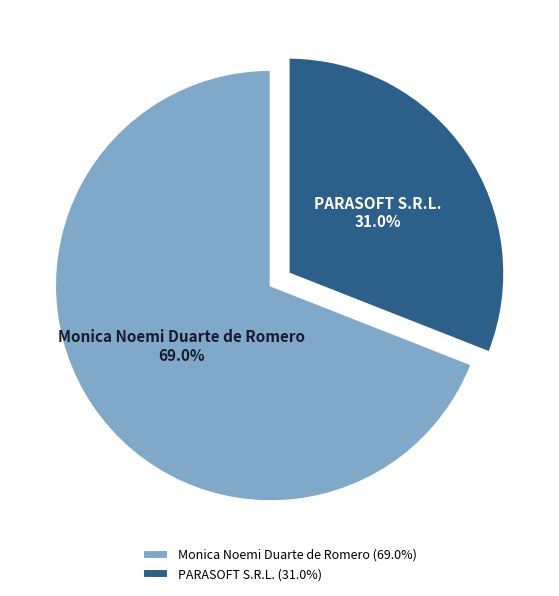

Is it true that PARASOFT S.R.L. is 18% of the pie?

False